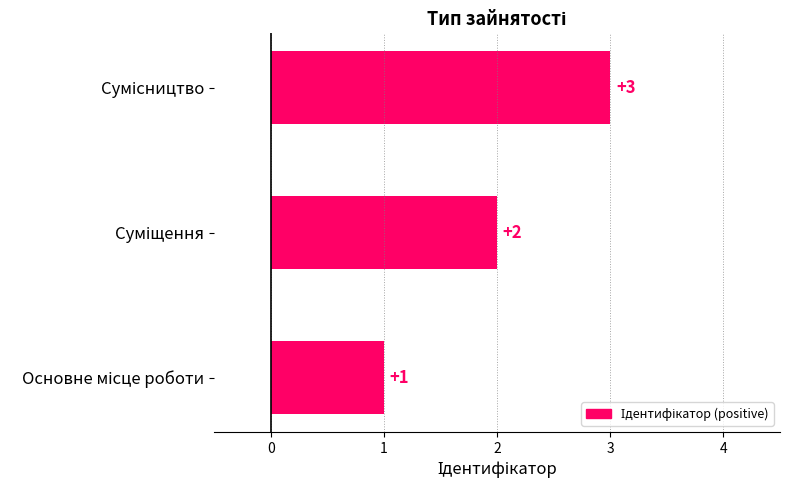

What is the difference between the maximum and minimum values?

2